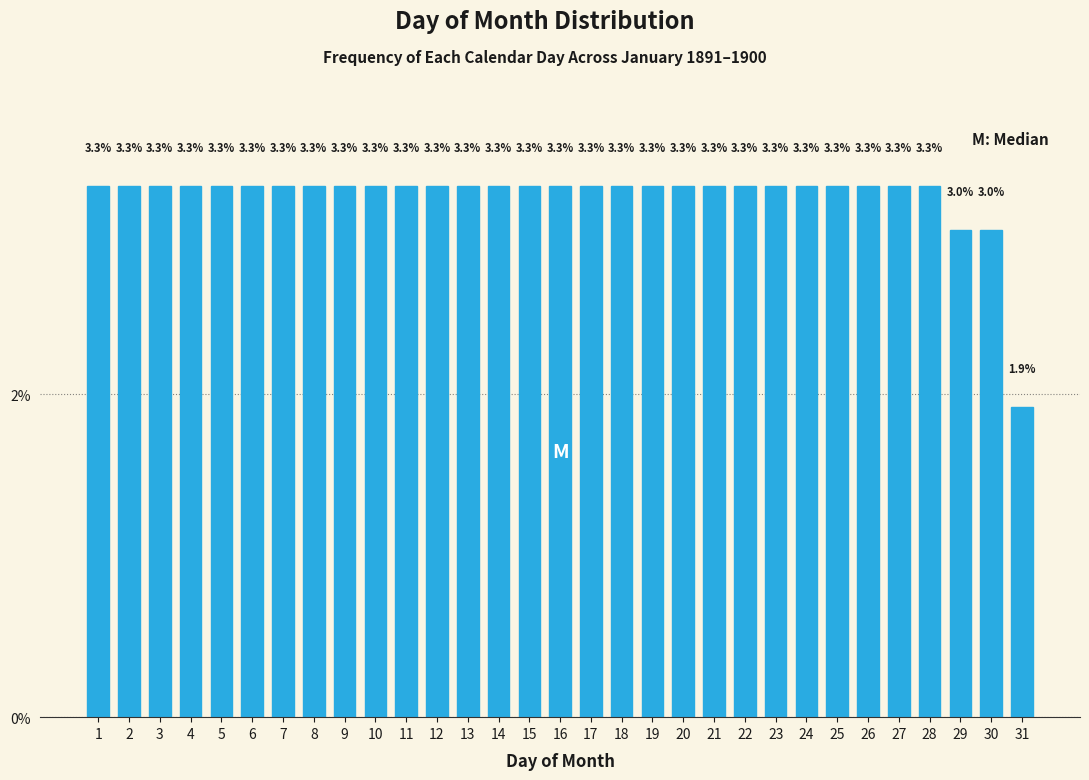

Reading left to right, extract all data points from this chart.

3.3	3.3	3.3	3.3	3.3	3.3	3.3	3.3	3.3	3.3	3.3	3.3	3.3	3.3	3.3	3.3	3.3	3.3	3.3	3.3	3.3	3.3	3.3	3.3	3.3	3.3	3.3	3.3	3.0	3.0	1.9